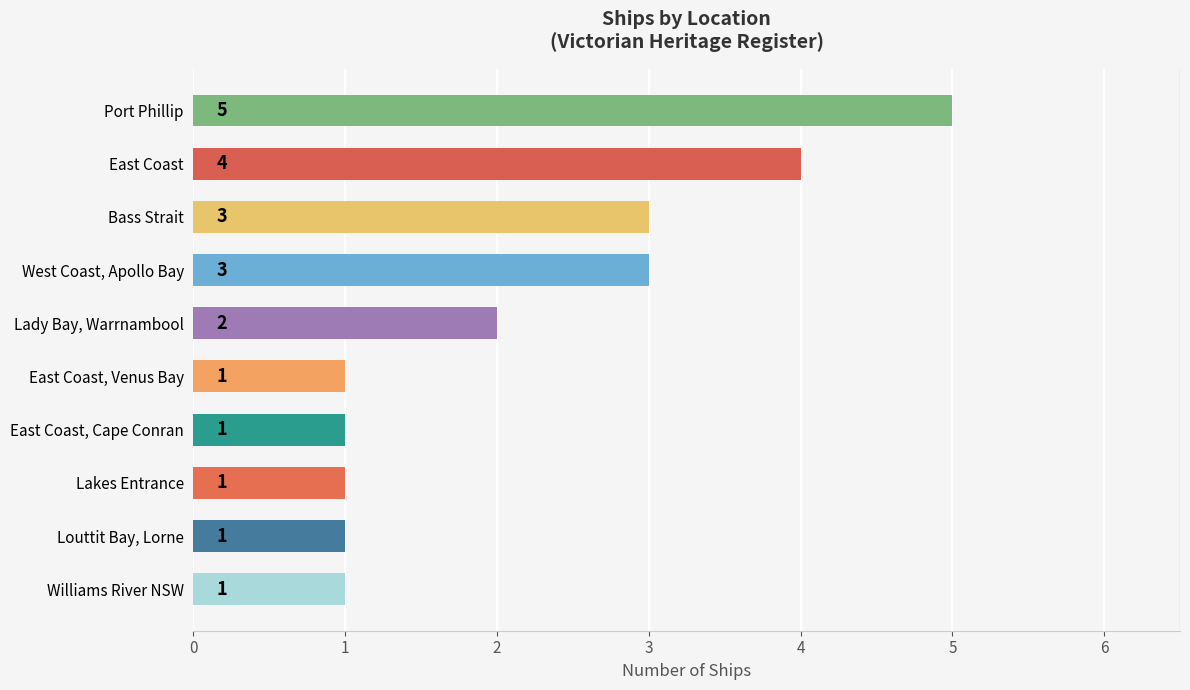

The chart shows a value of 1 at Bass Strait. True or false?

False